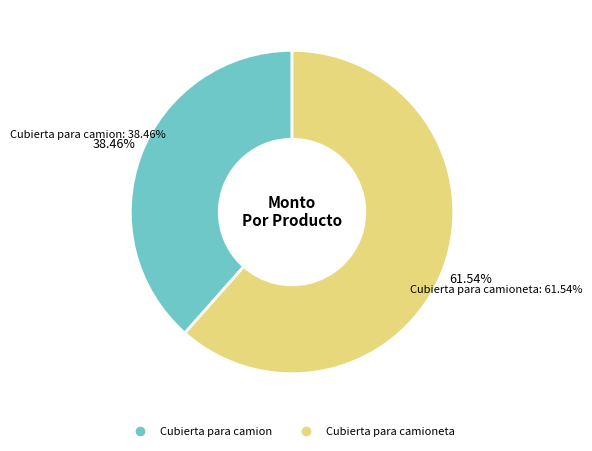

To the nearest percent, what is the difference between the largest and smallest slice percentages?

23%